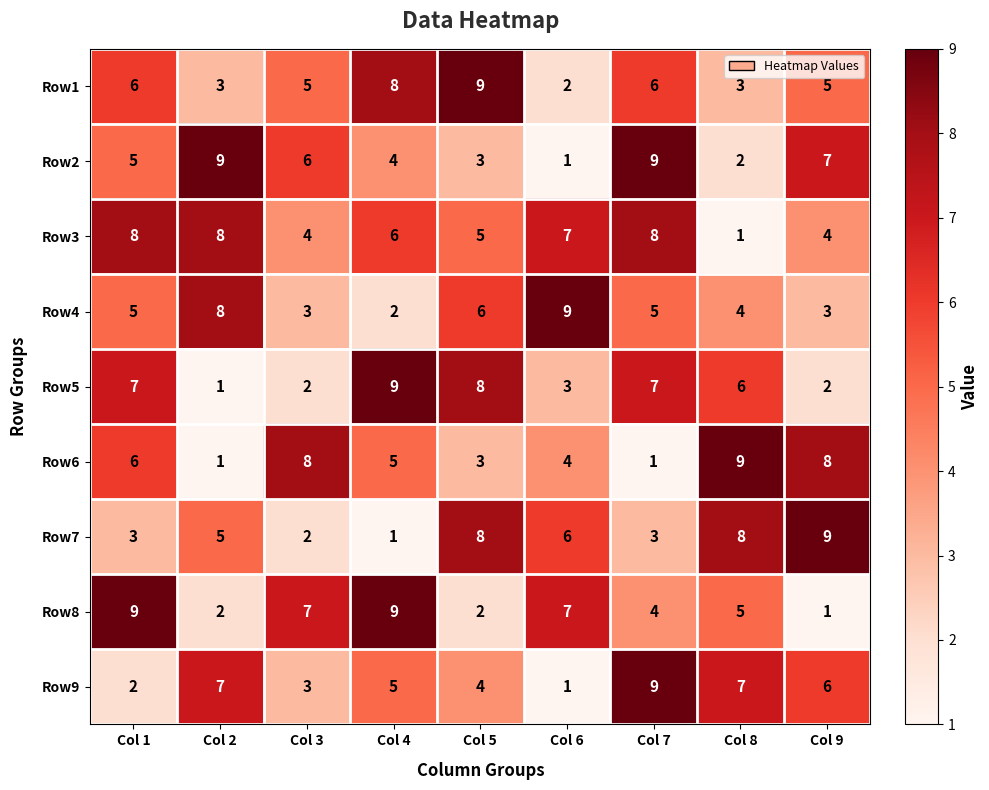

At Col 8, list the series in order from largest to smallest.

Row6, Row7, Row9, Row5, Row8, Row4, Row1, Row2, Row3